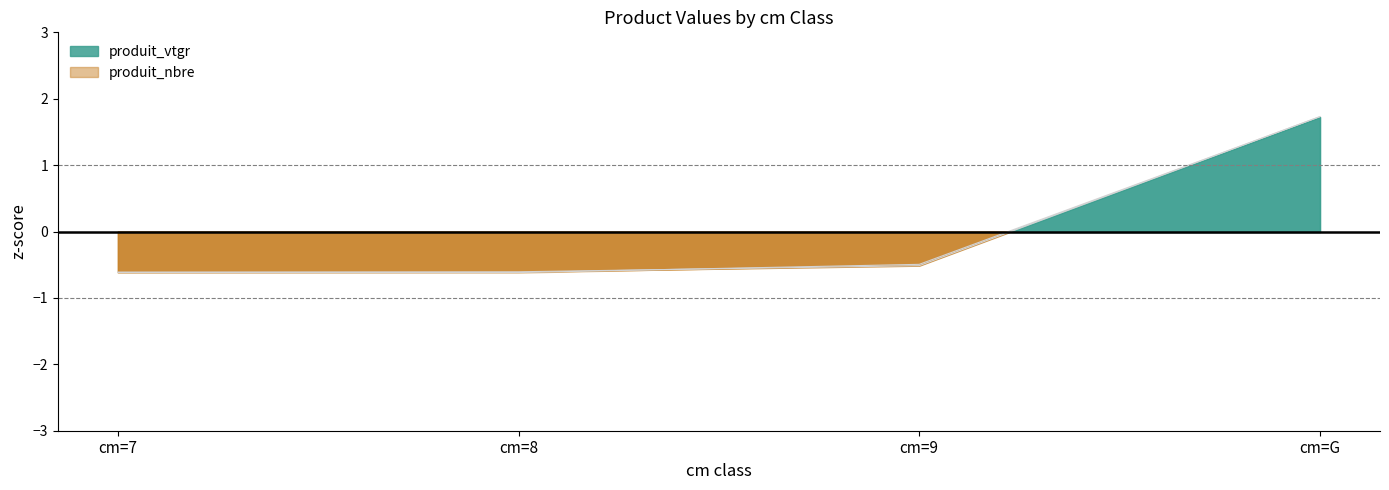

What is the label of the 3rd point from the left?

cm=9